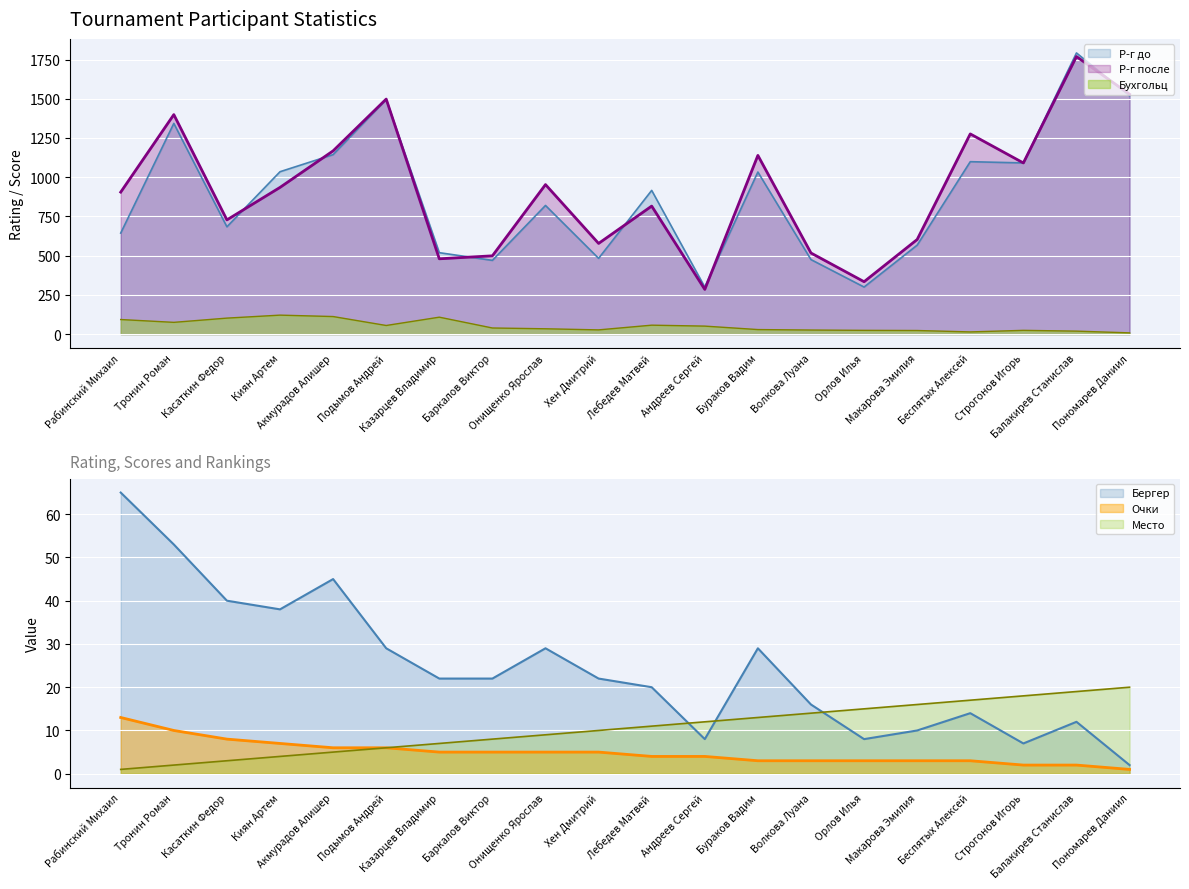

The Место series shows 5 at Касаткин Федор. True or false?

False